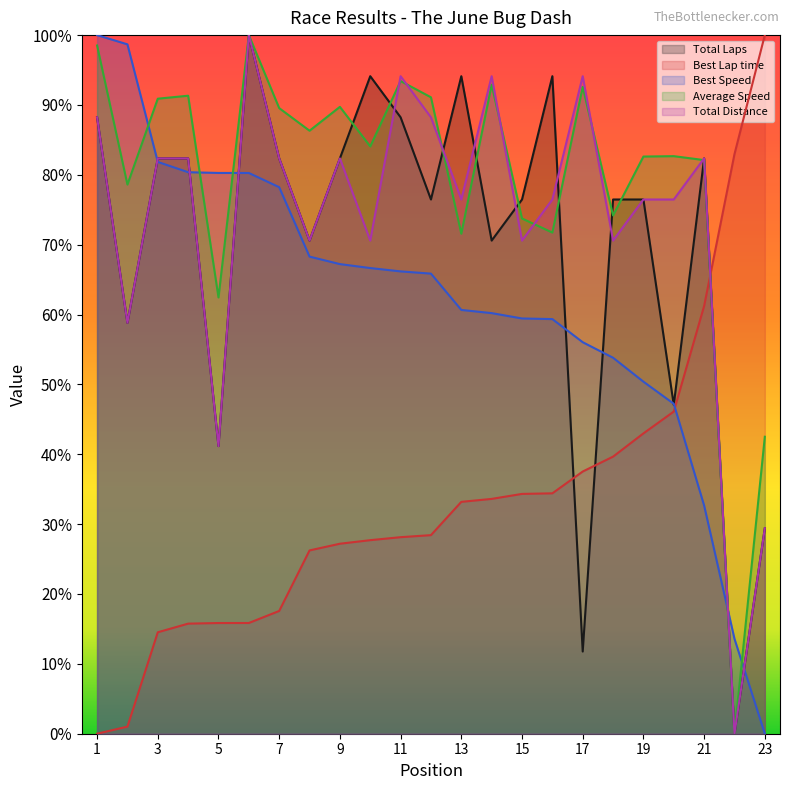

What is the sum of the Total Laps values at 19 and 16?

170.6